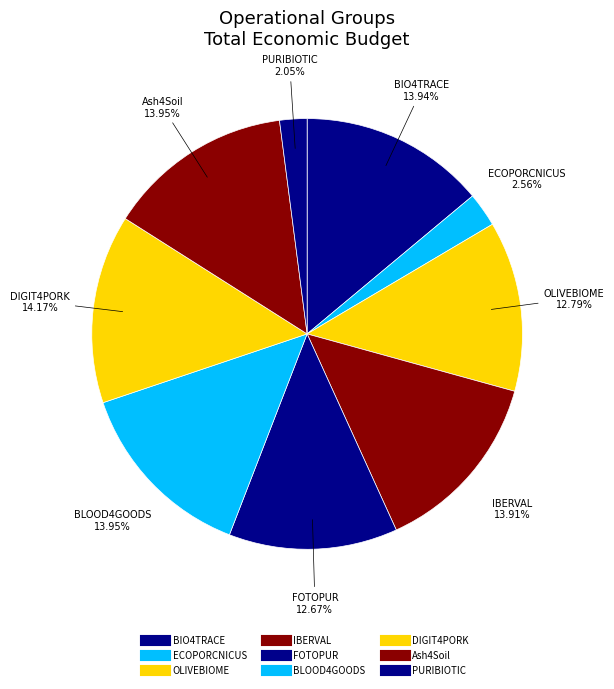

Is ECOPORCNICUS the majority of the pie?

No